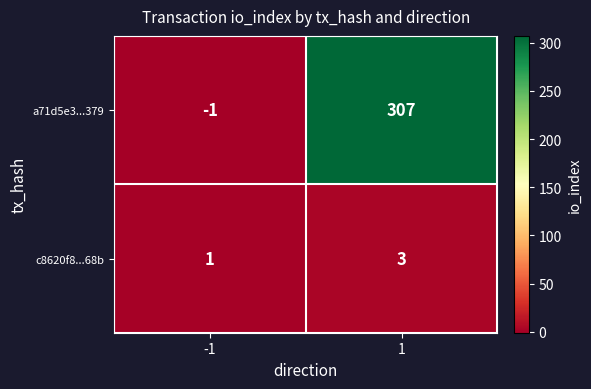

Which series has the largest total across all categories?

a71d5e3...379